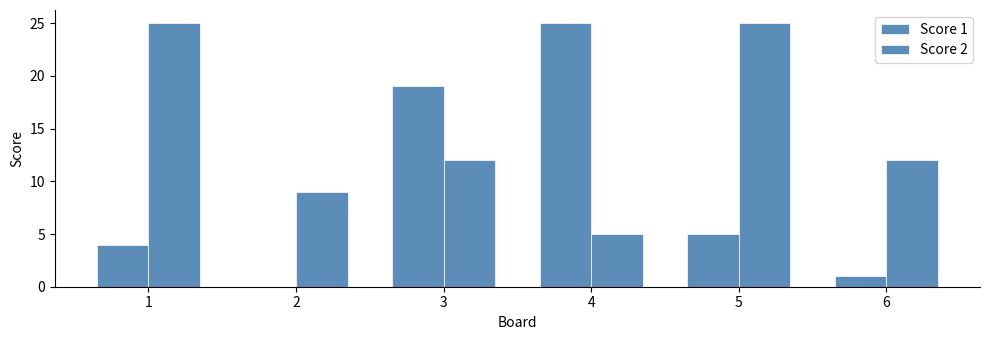

How many groups of bars are there?

6